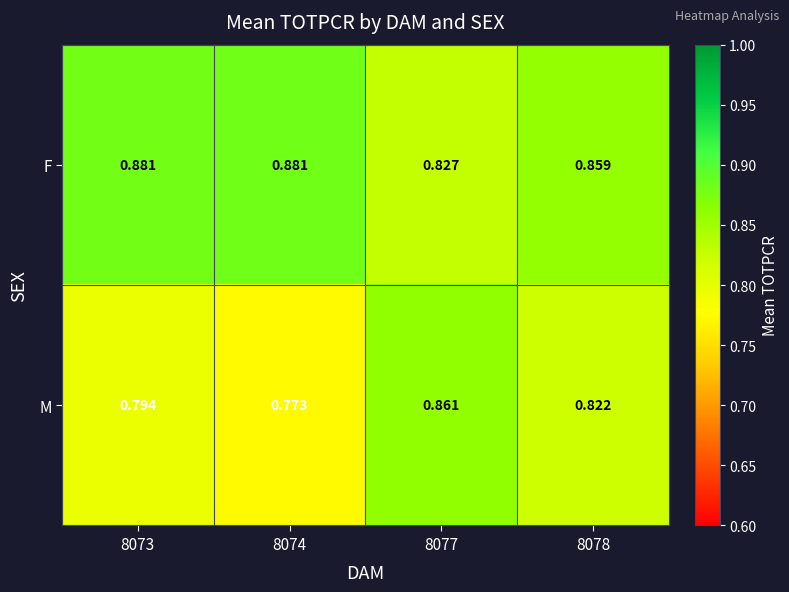

Which series has the largest range (max minus min)?

M